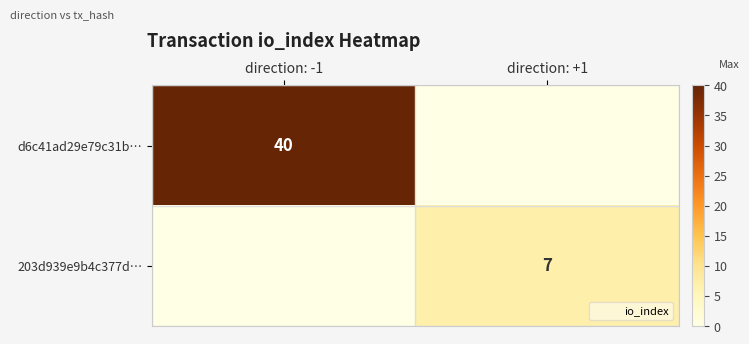

Is it true that 203d939e9b4c377d… equals 12 at direction: +1?

False